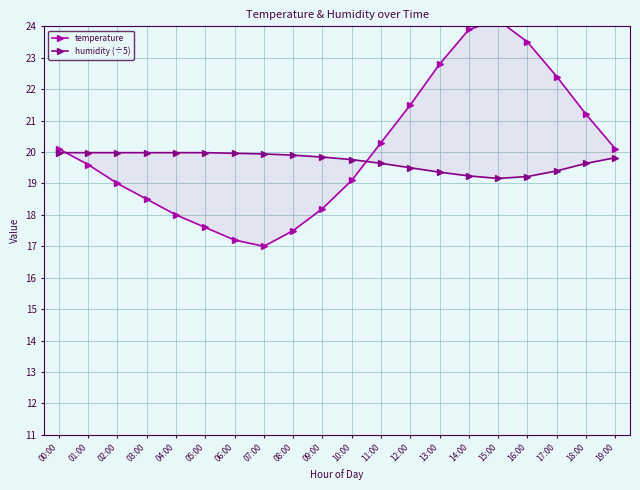

Which series has the largest range (max minus min)?

temperature